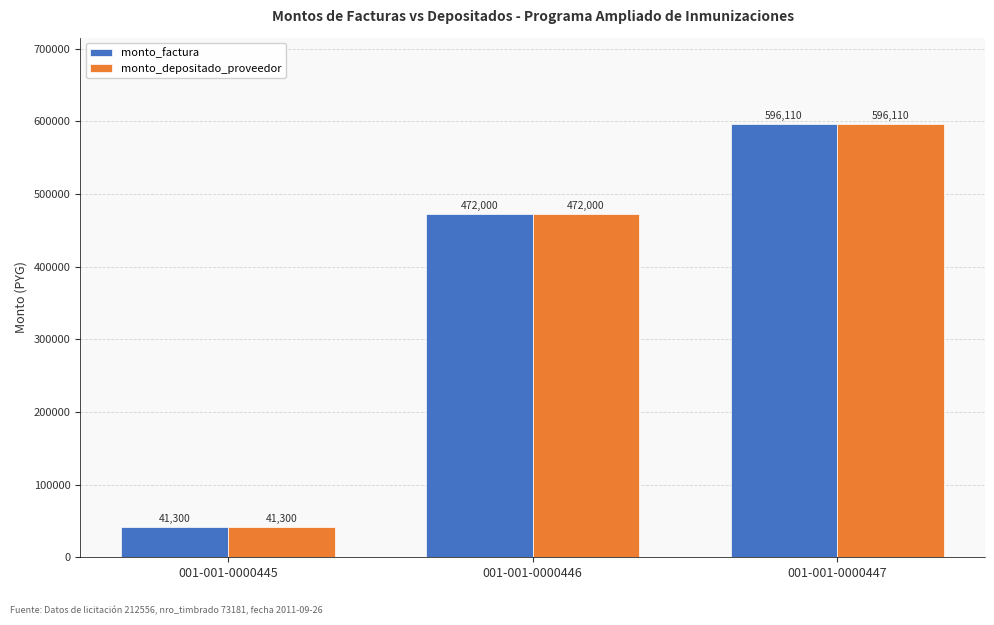

Where is monto_factura nearest to the value 318705?

001-001-0000446